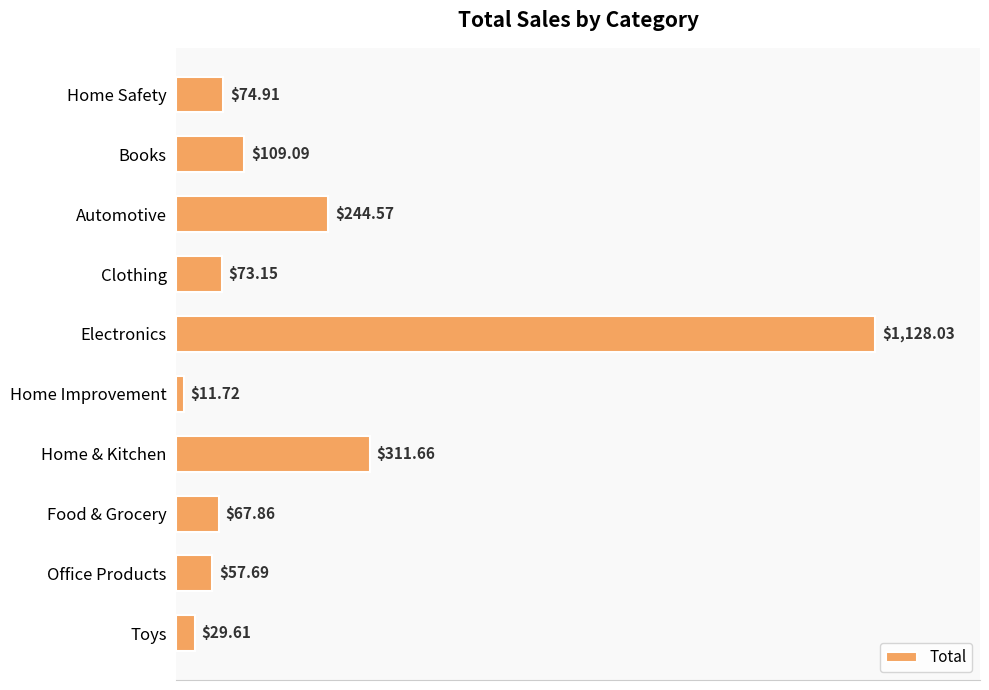

Rank the categories by value from lowest to highest.

Home Improvement, Toys, Office Products, Food & Grocery, Clothing, Home Safety, Books, Automotive, Home & Kitchen, Electronics